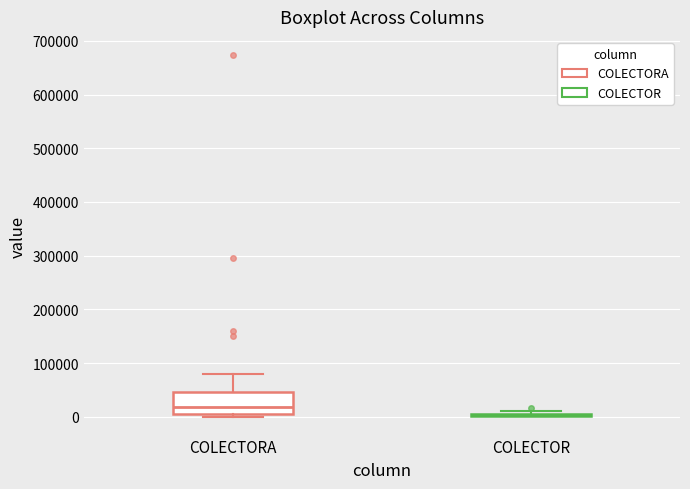

Reading left to right, read every box against the y-axis: the position of its median line, the range the box covers, and the ends of its whiskers. The values are not printed on the chart, so give them approximately, as read against the axis.

COLECTORA: median 20000, box 0 to 50000, whiskers 0 (just below the box's lower edge) to 80000
COLECTOR: box collapsed to a line at 0, whiskers 0 to 10000